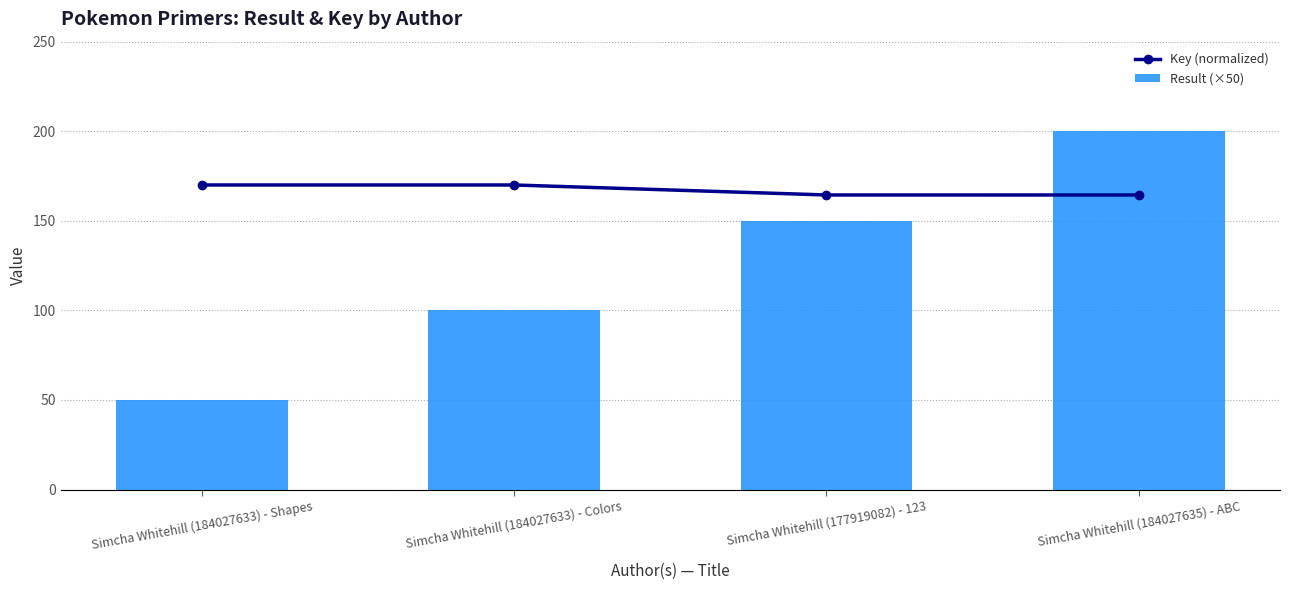

Between Simcha Whitehill (184027633) - Colors and Simcha Whitehill (184027635) - ABC, which series saw the biggest shift?

Result (×50)